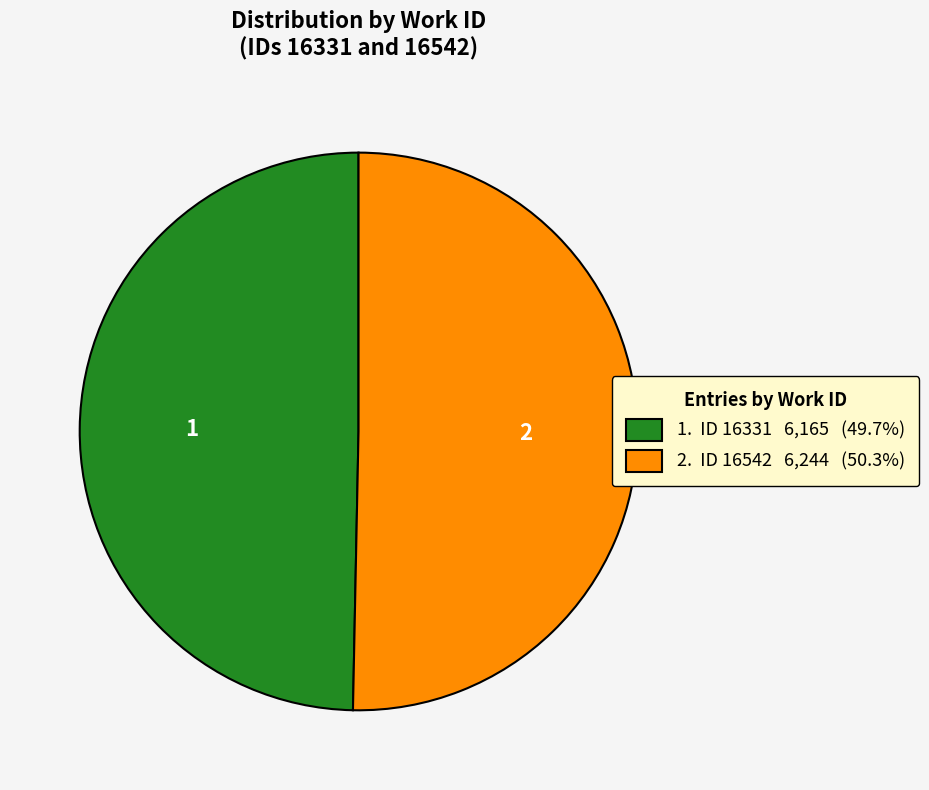

Does any single category account for the majority?

Yes